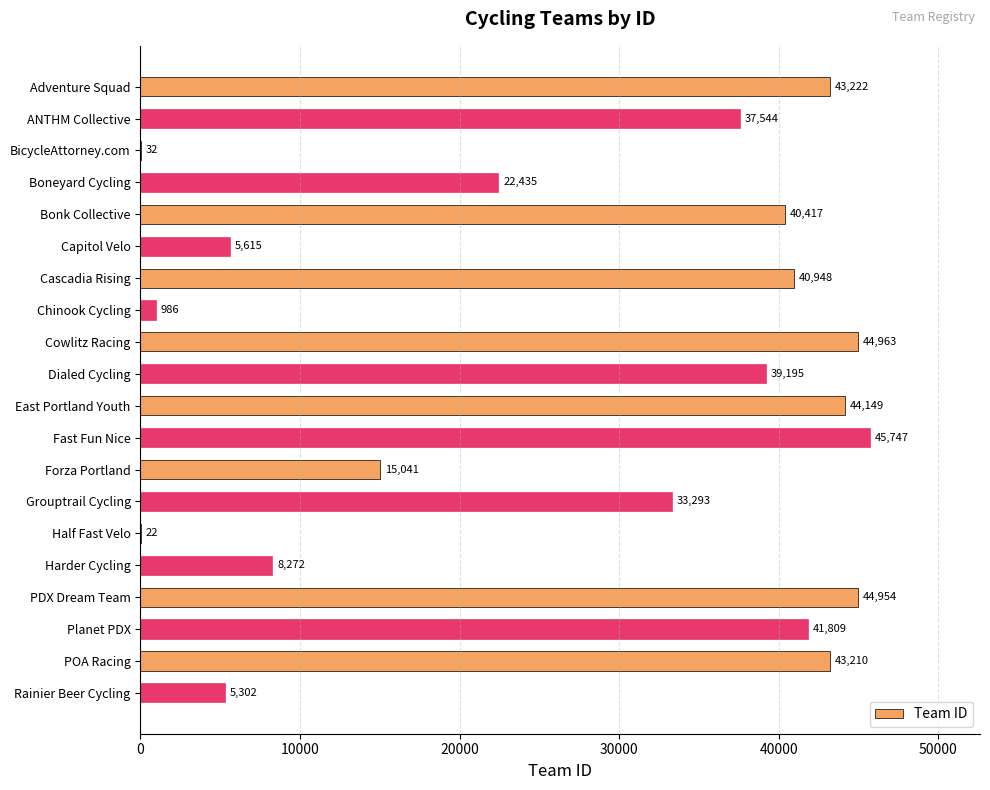

Between ANTHM Collective and BicycleAttorney.com, which is larger?

ANTHM Collective